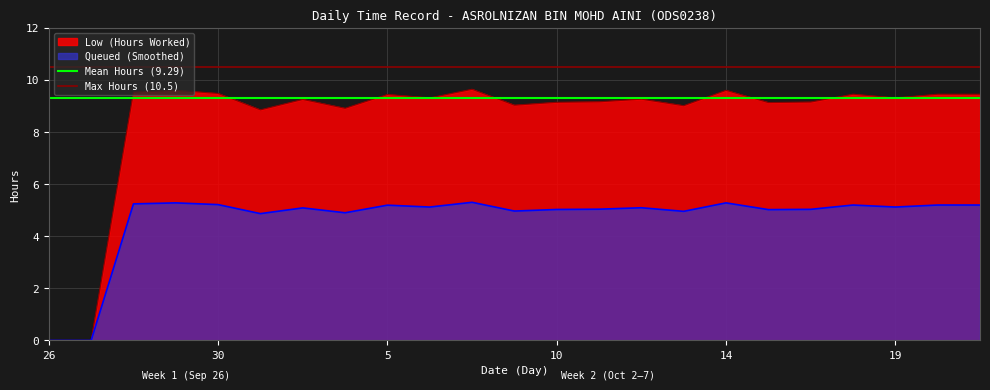

What is the value of the Mean Hours (9.29) point at the 1st from the left?

9.3